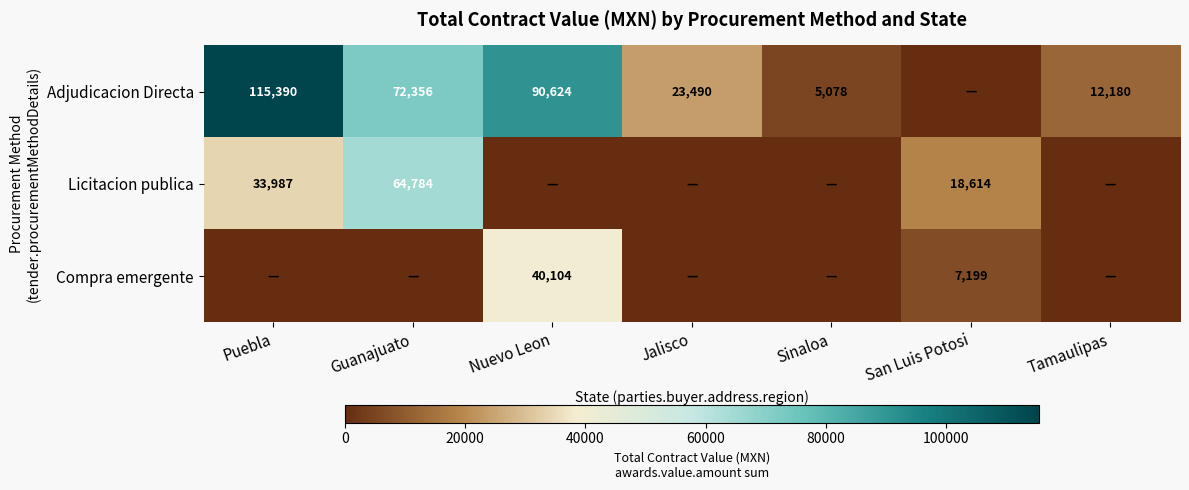

Is it true that Adjudicacion Directa equals 41163 at Jalisco?

False